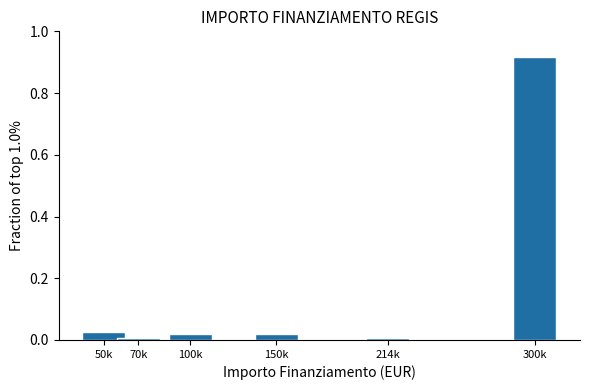

What is the sum of all values?

1.0